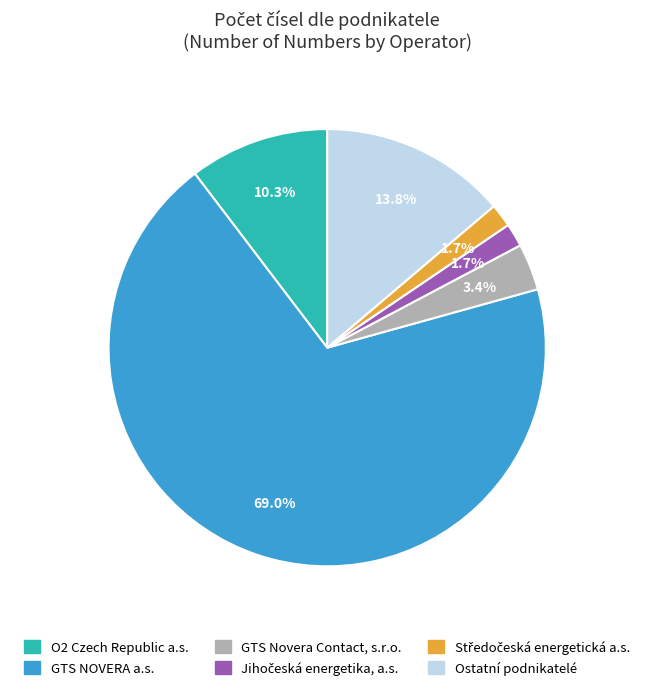

Does any single category account for the majority?

Yes